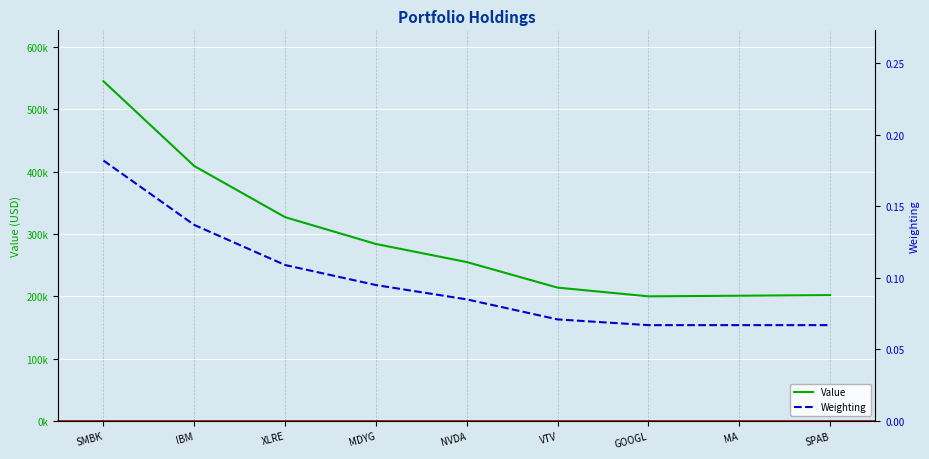

Which series has the widest spread of values?

Value